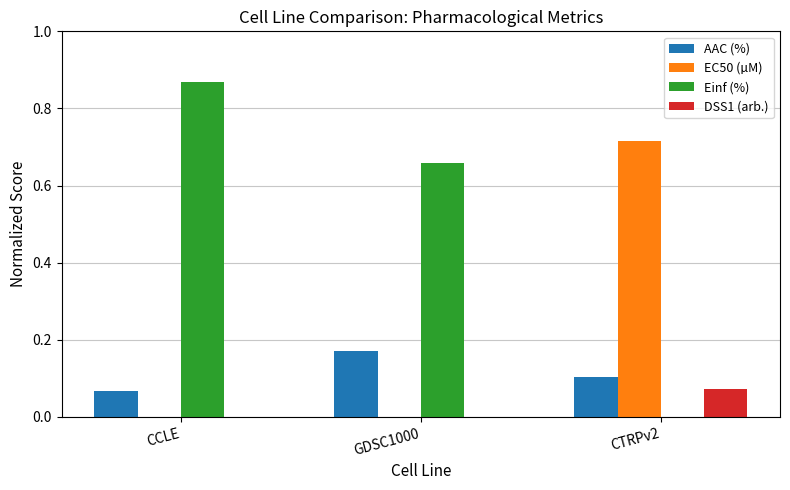

At which category is the sum across all series the highest?

CCLE